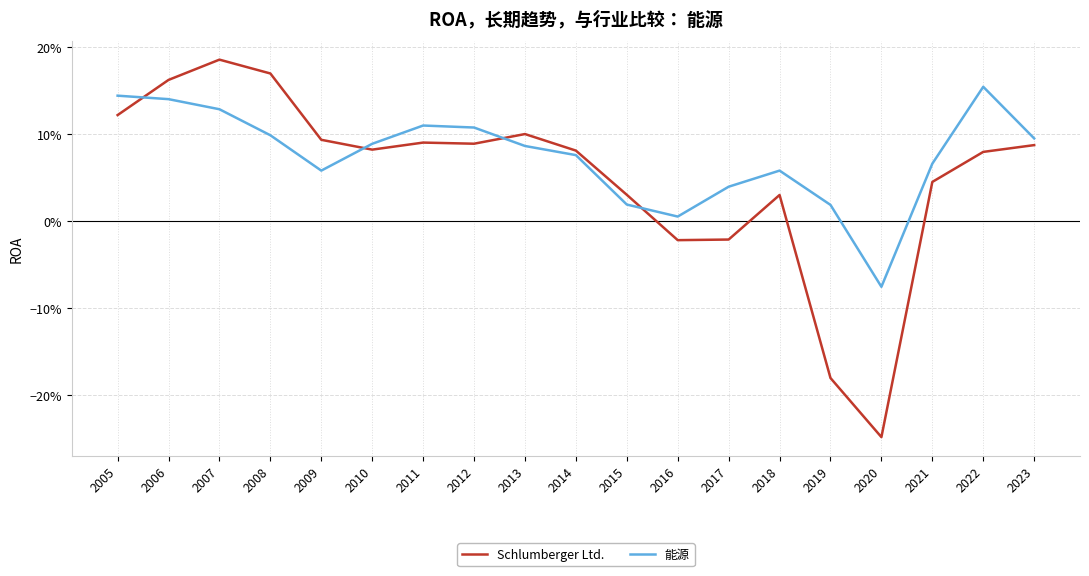

Is this an area chart (filled region under the line)?

No